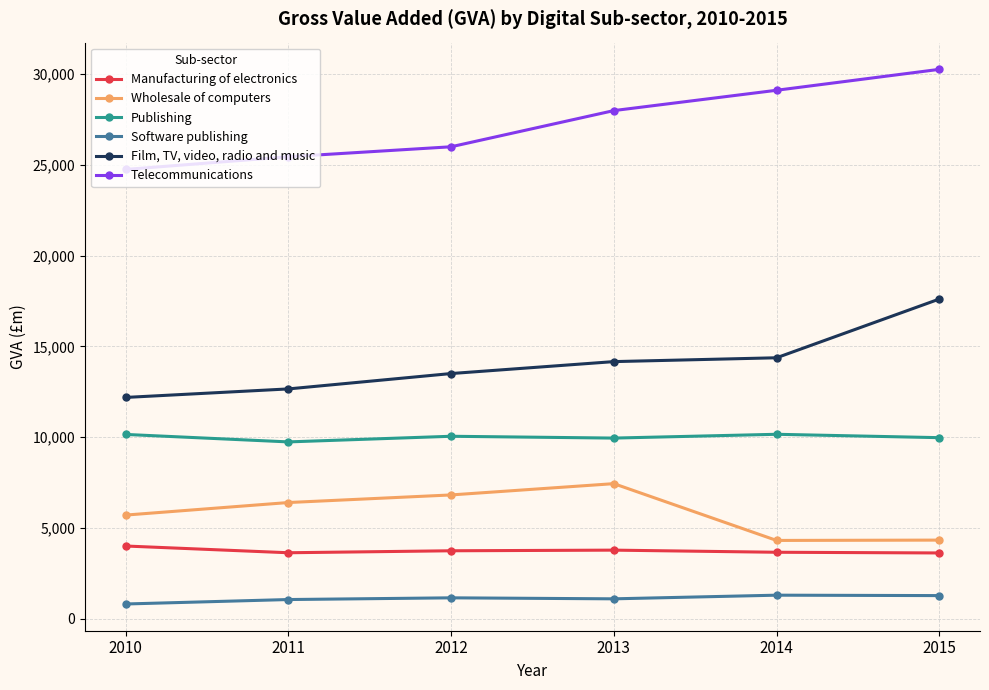

True or false: Film, TV, video, radio and music and Software publishing intersect in this chart.

False